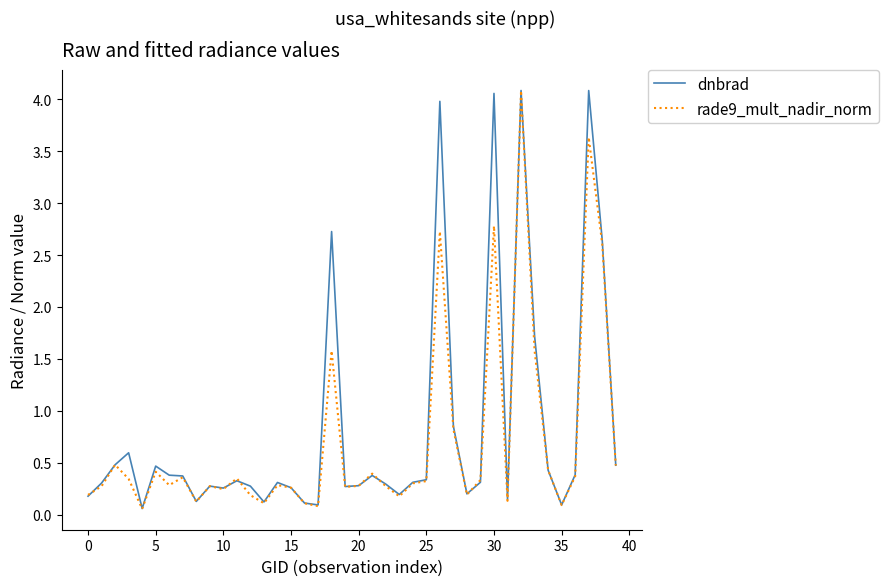

How many interior local valleys does the dnbrad series have?

10